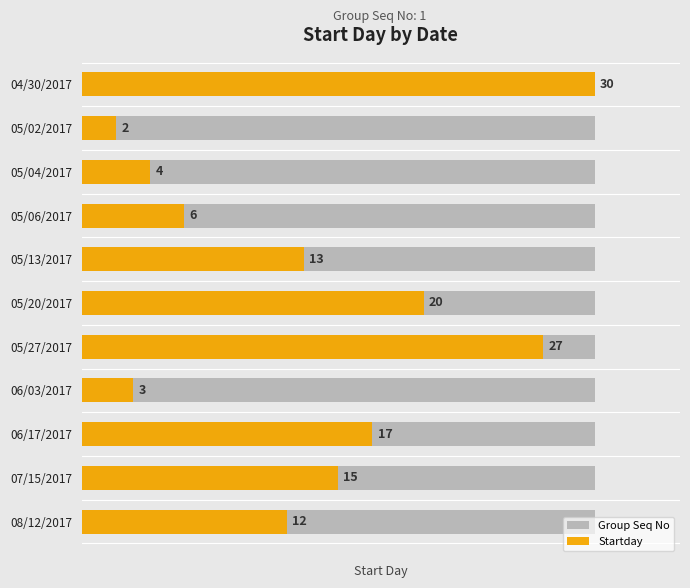

Where is Startday nearest to the value 16?

06/17/2017